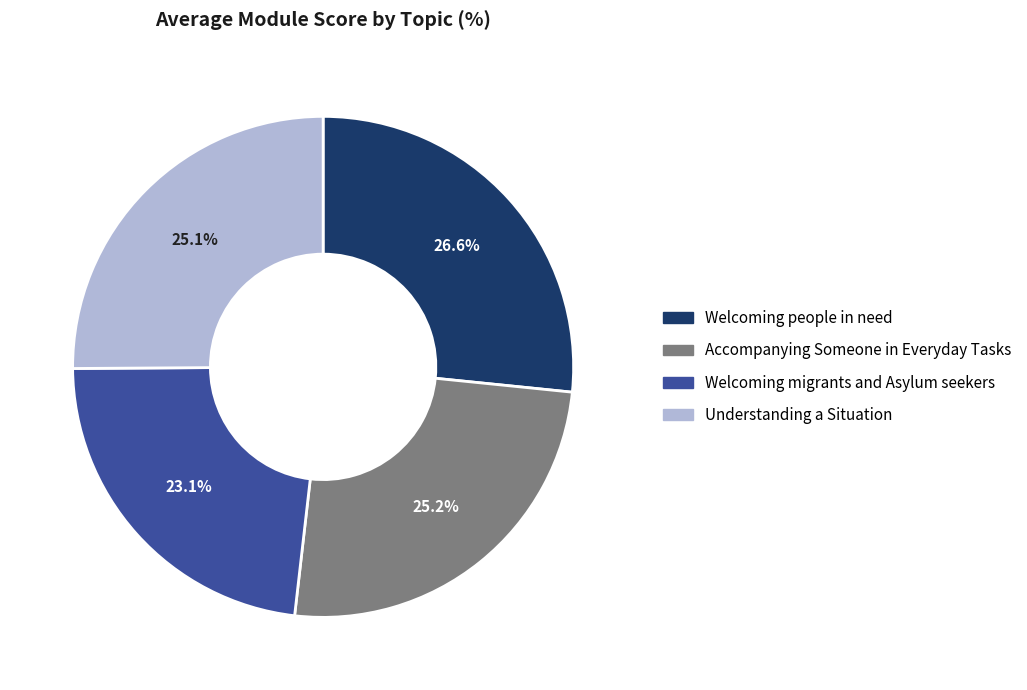

What percentage is the Welcoming people in need slice, to the nearest percent?

27%